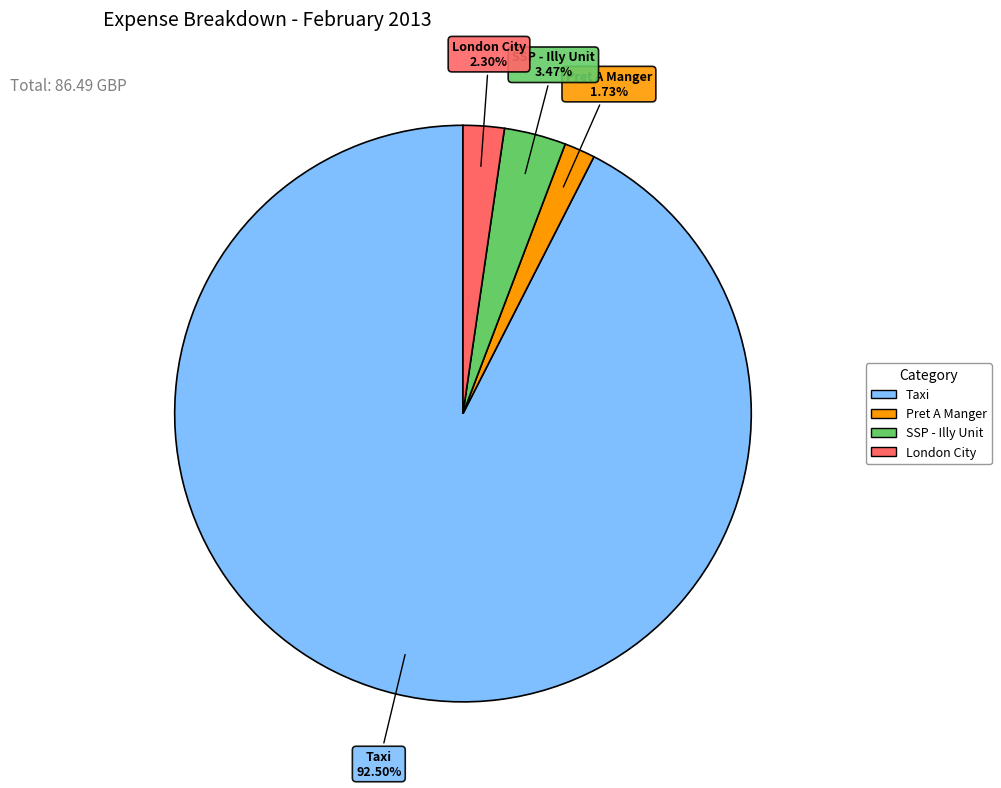

Count the number of slices in the pie.

4